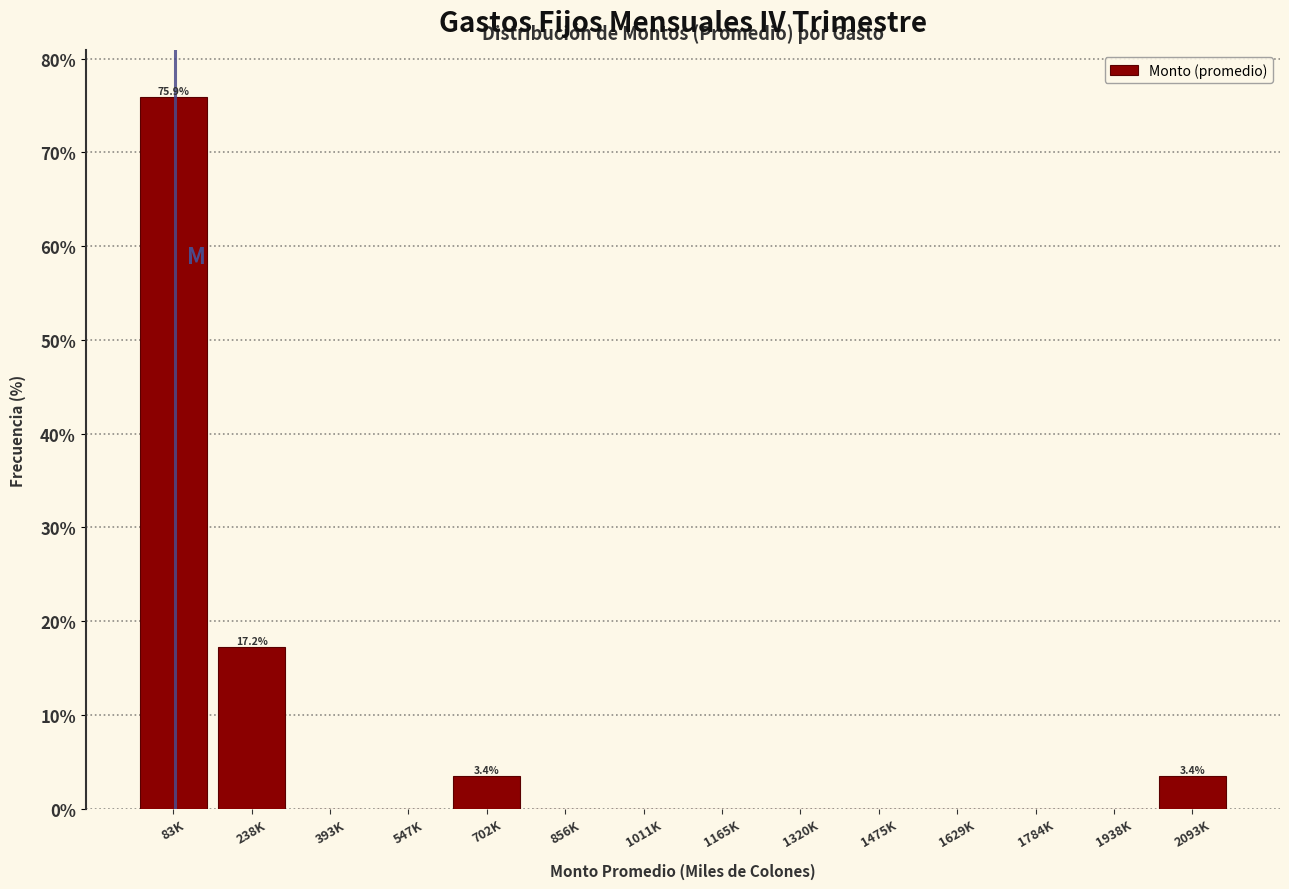

Reading left to right, list all the values displayed in this chart.

83K=75.9	238K=17.2	393K=0.0	547K=0.0	702K=3.4	856K=0.0	1011K=0.0	1165K=0.0	1320K=0.0	1475K=0.0	1629K=0.0	1784K=0.0	1938K=0.0	2093K=3.4